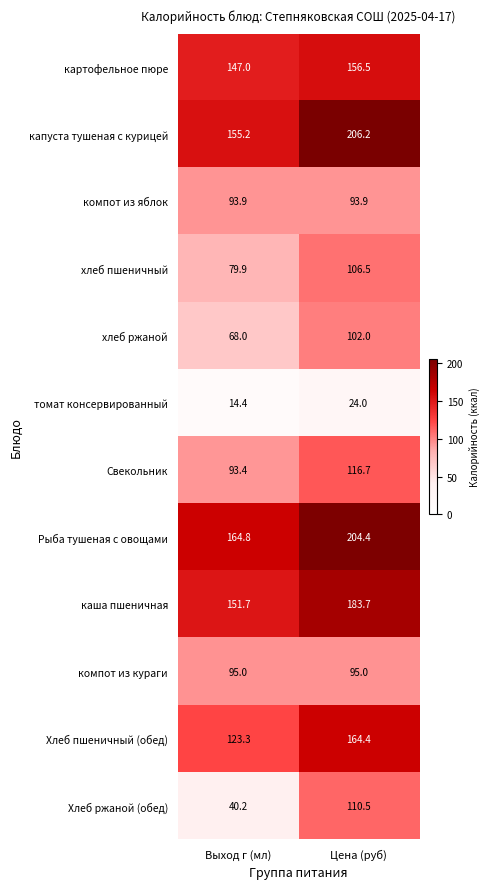

Rank the series at Цена (руб) from lowest to highest value.

томат консервированный, компот из яблок, компот из кураги, хлеб ржаной, хлеб пшеничный, Хлеб ржаной (обед), Свекольник, картофельное пюре, Хлеб пшеничный (обед), каша пшеничная, Рыба тушеная с овощами, капуста тушеная с курицей